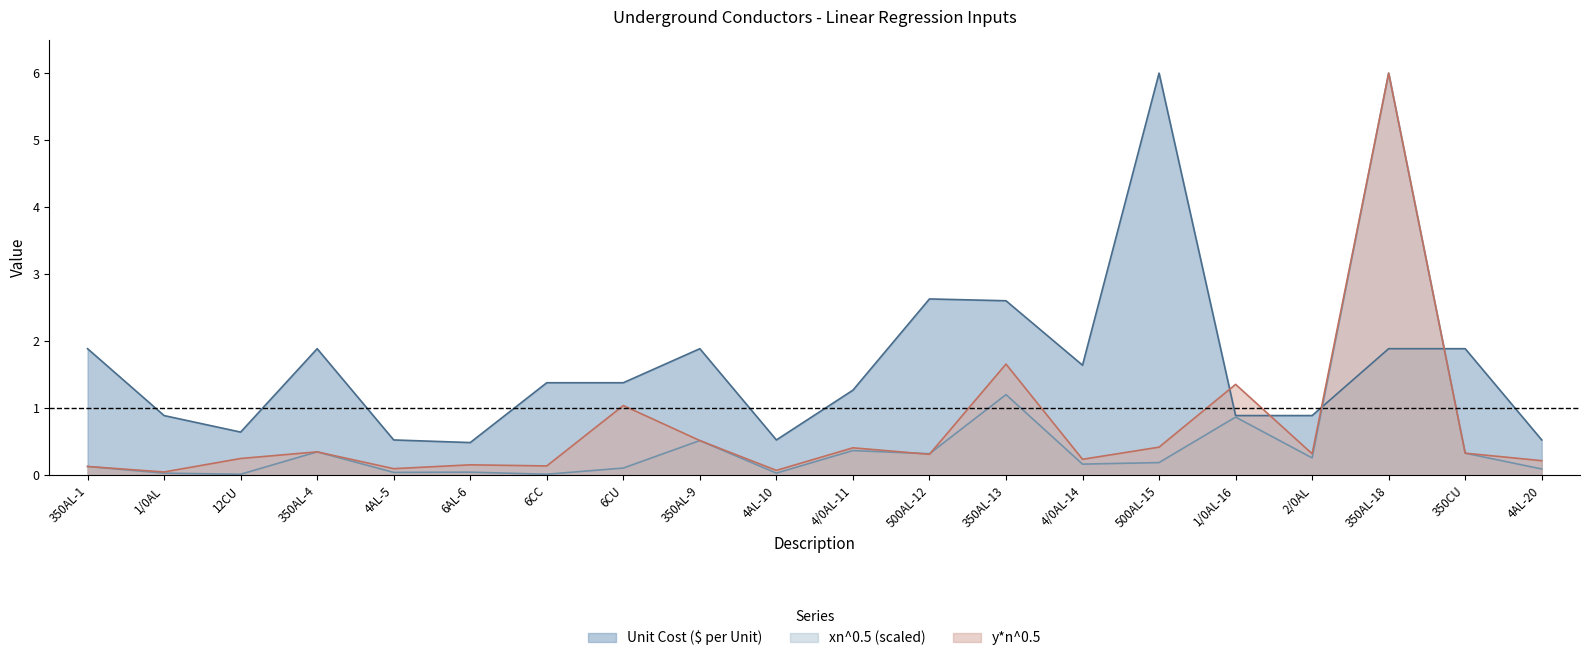

What position from the right is 6CU?

13